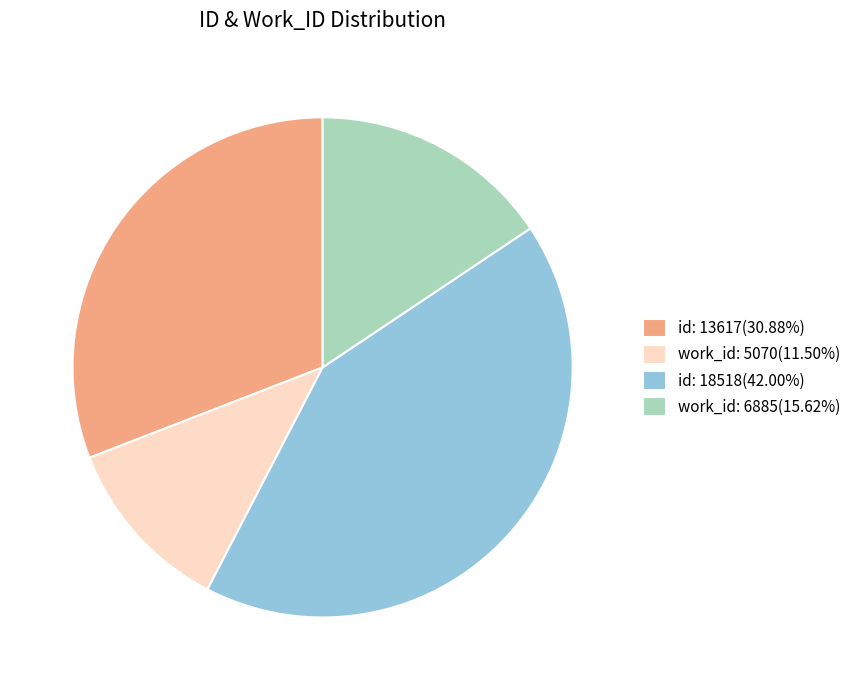

Does work_id: 6885(15.62%) account for over 50% of the chart?

No